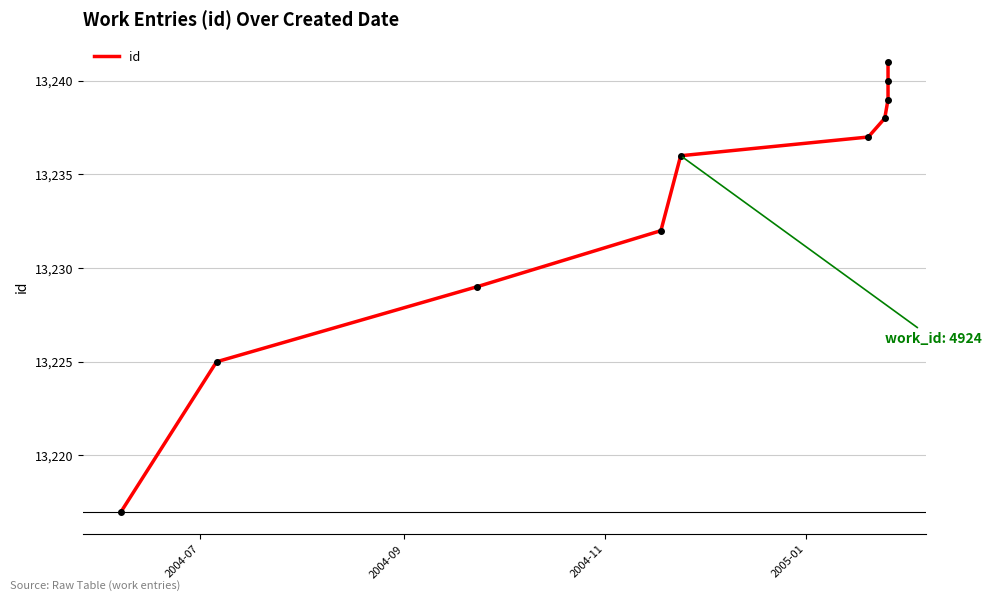

True or false: there are more than 1 points higher than both neighbors.

False